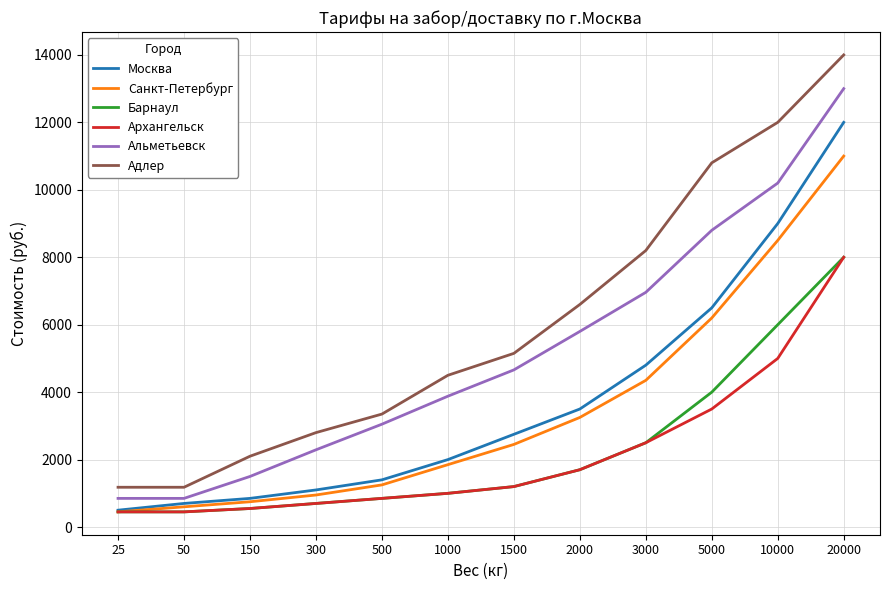

True or false: Барнаул and Адлер intersect in this chart.

False